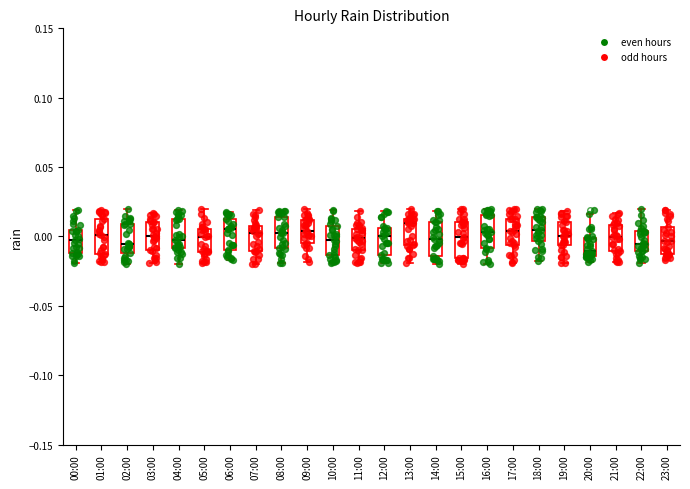

Reading left to right, read every box against the y-axis: the position of its median line, the range the box covers, and the ends of its whiskers. The values are not printed on the chart, so give them approximately, as read against the axis.

00:00: median -0.005, box -0.010 to 0.005, whiskers -0.020 to 0.020
01:00: median 0.000, box -0.015 to 0.010, whiskers -0.020 to 0.020
02:00: median -0.005, box -0.010 to 0.010, whiskers -0.020 to 0.020
03:00: median 0.000, box -0.010 to 0.010, whiskers -0.020 to 0.015
04:00: median -0.005, box -0.010 to 0.010, whiskers -0.020 to 0.020
05:00: median 0.000, box -0.010 to 0.005, whiskers -0.020 to 0.020
06:00: median 0.005, box -0.010 to 0.015, whiskers -0.015 to 0.015 (just above the box's upper edge)
07:00: median 0.005, box -0.010 to 0.010, whiskers -0.020 to 0.020
08:00: median 0.005, box -0.010 to 0.015, whiskers -0.020 to 0.020
09:00: median 0.005, box -0.005 to 0.010, whiskers -0.020 to 0.020
10:00: median 0.000, box -0.015 to 0.010, whiskers -0.020 to 0.020
11:00: median 0.000, box -0.010 to 0.005, whiskers -0.020 to 0.020
12:00: median 0.000, box -0.015 to 0.005, whiskers -0.020 to 0.020
13:00: median 0.010, box -0.005 to 0.015, whiskers -0.020 to 0.020
14:00: median 0.000, box -0.015 to 0.010, whiskers -0.020 to 0.020
15:00: median 0.000, box -0.015 to 0.010, whiskers -0.020 to 0.020
16:00: median 0.005, box -0.010 to 0.015, whiskers -0.020 to 0.020
17:00: median 0.005, box -0.005 to 0.015, whiskers -0.020 to 0.020
18:00: median 0.005, box -0.005 to 0.015, whiskers -0.020 to 0.020
19:00: median 0.000, box -0.005 to 0.010, whiskers -0.020 to 0.020
20:00: median -0.010, box -0.015 to 0.000, whiskers -0.020 to 0.015
21:00: median 0.000, box -0.010 to 0.010, whiskers -0.020 to 0.015
22:00: median -0.005, box -0.010 to 0.005, whiskers -0.020 to 0.020
23:00: median -0.005, box -0.015 to 0.005, whiskers -0.015 (just below the box's lower edge) to 0.020